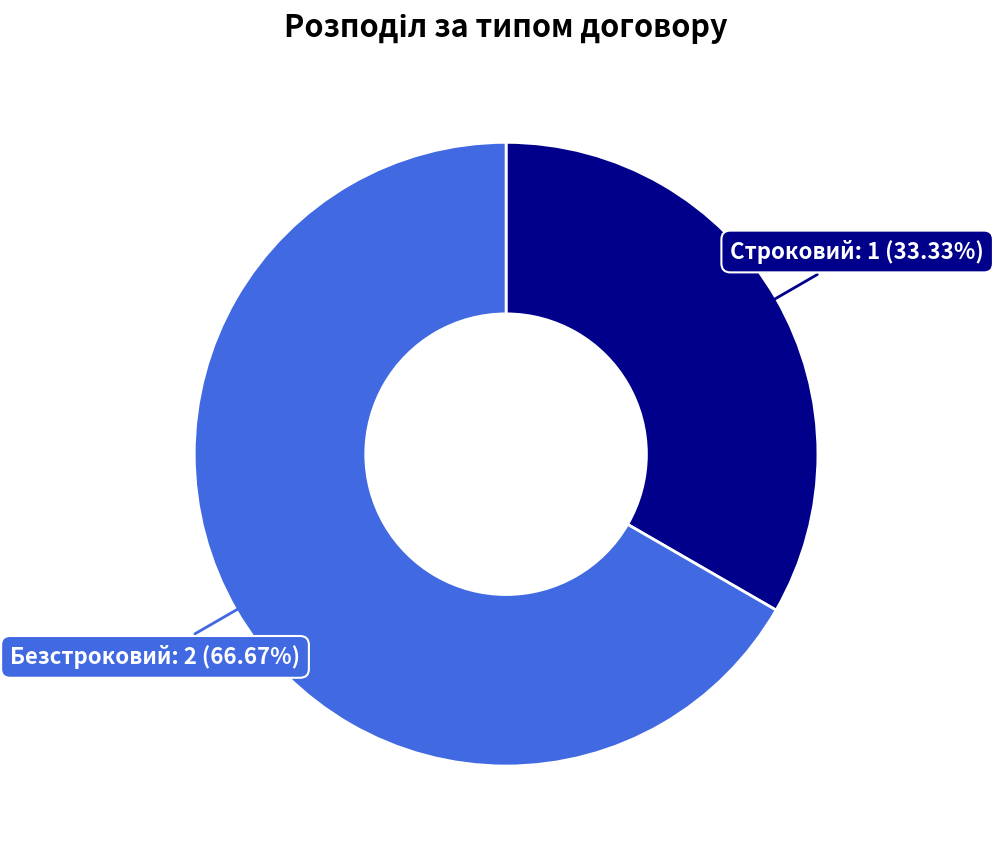

To the nearest percent, what percentage of the pie is Строковий?

33%